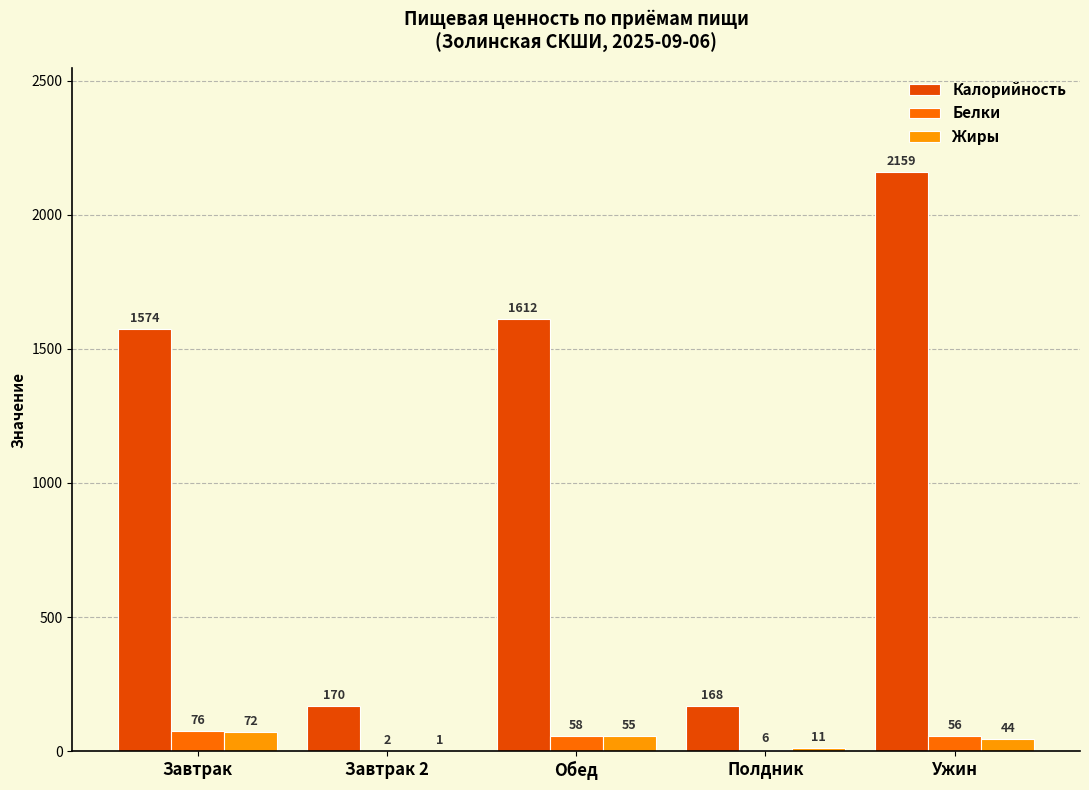

What is the total value across all series at Полдник?

185